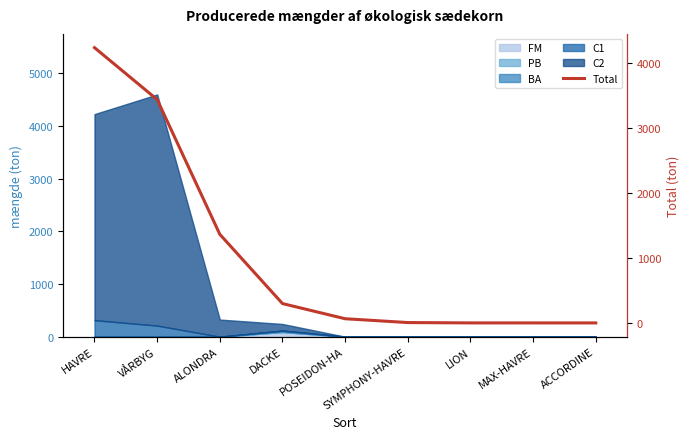

What is the average value?

1043.5